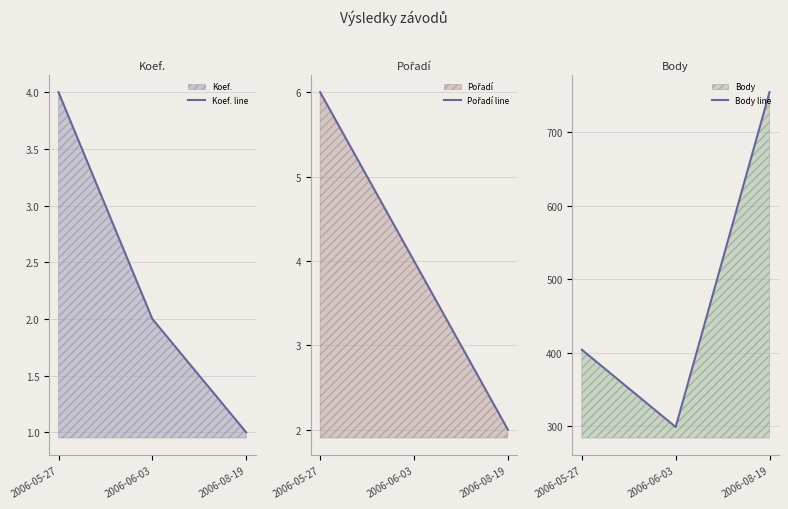

At how many categories does at least one series exceed 490?

1